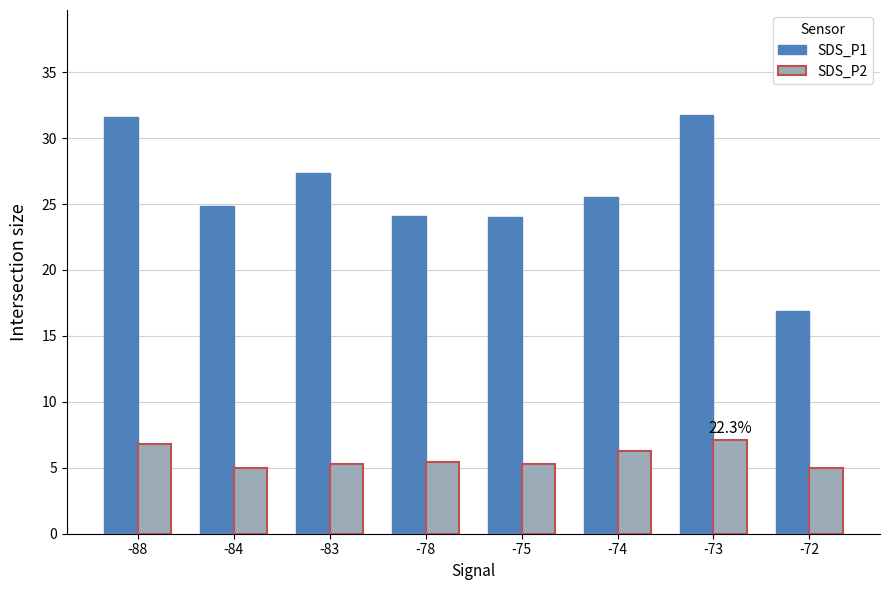

At which label does SDS_P1 first exceed 25?

-88